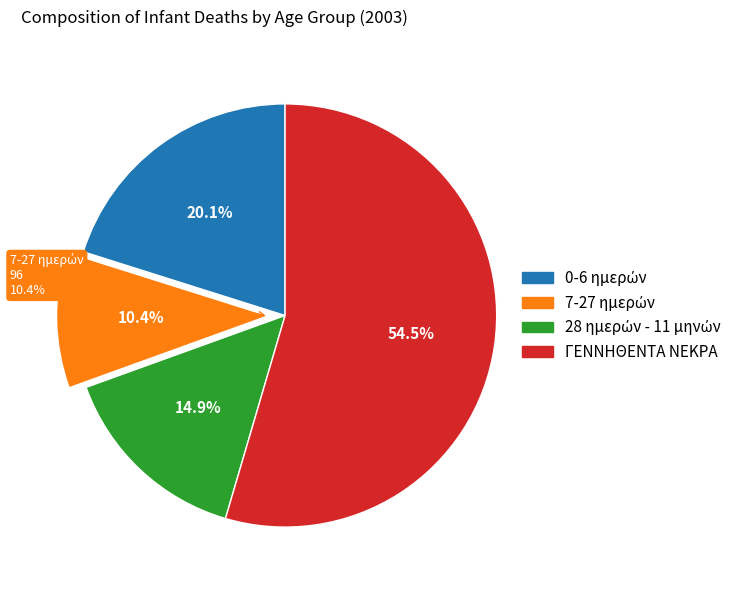

Does 0-6 ημερών represent more than half of the total?

No